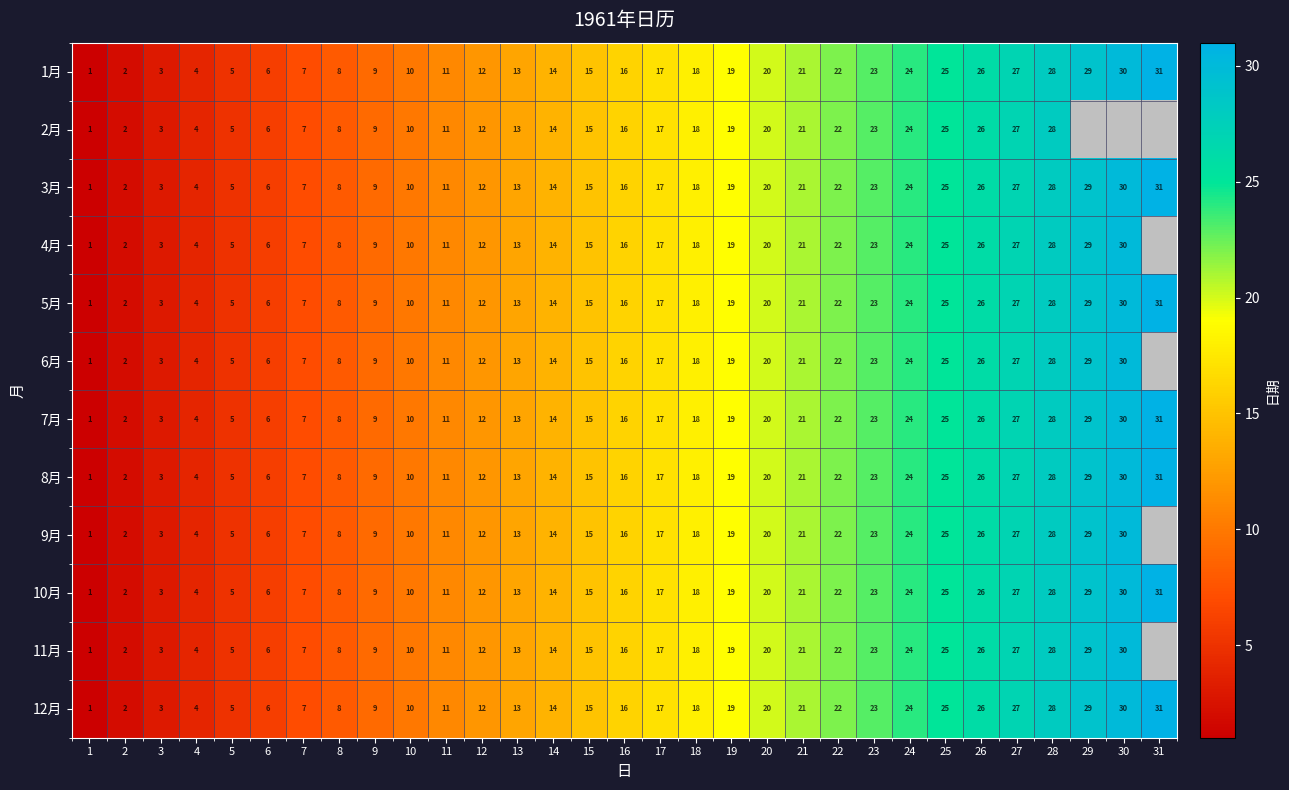

How many distinct data groups are displayed?

12